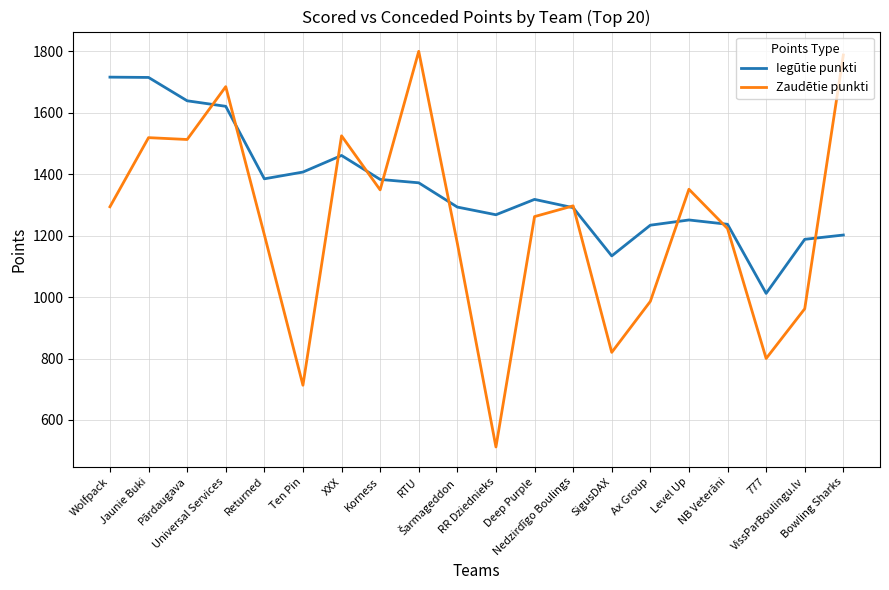

In Iegūtie punkti, how many points are lower than both neighbors (excluding endpoints)?

4